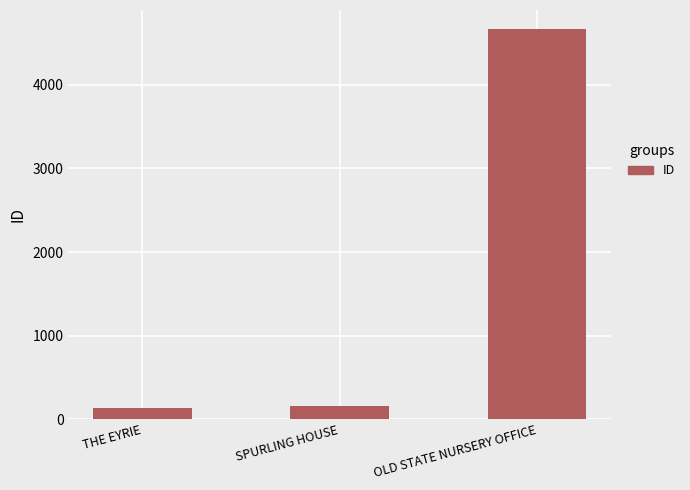

Count the number of data series in this chart.

1